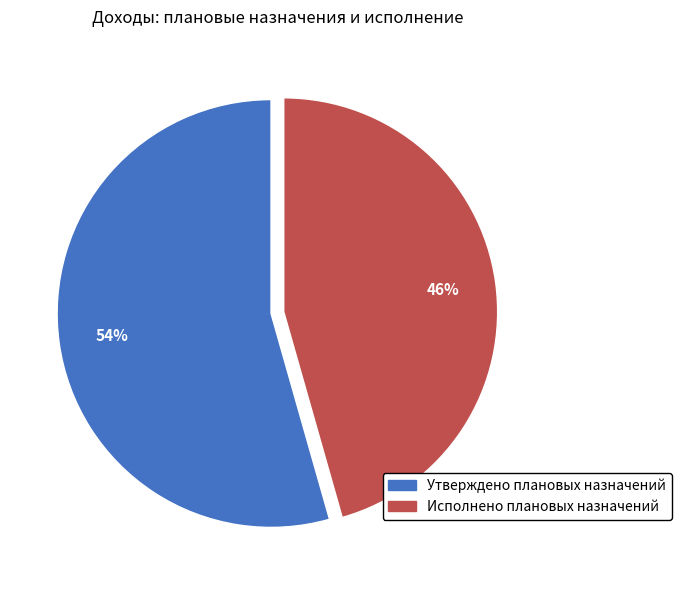

Do Исполнено плановых назначений and Утверждено плановых назначений together represent more than half of the pie?

Yes